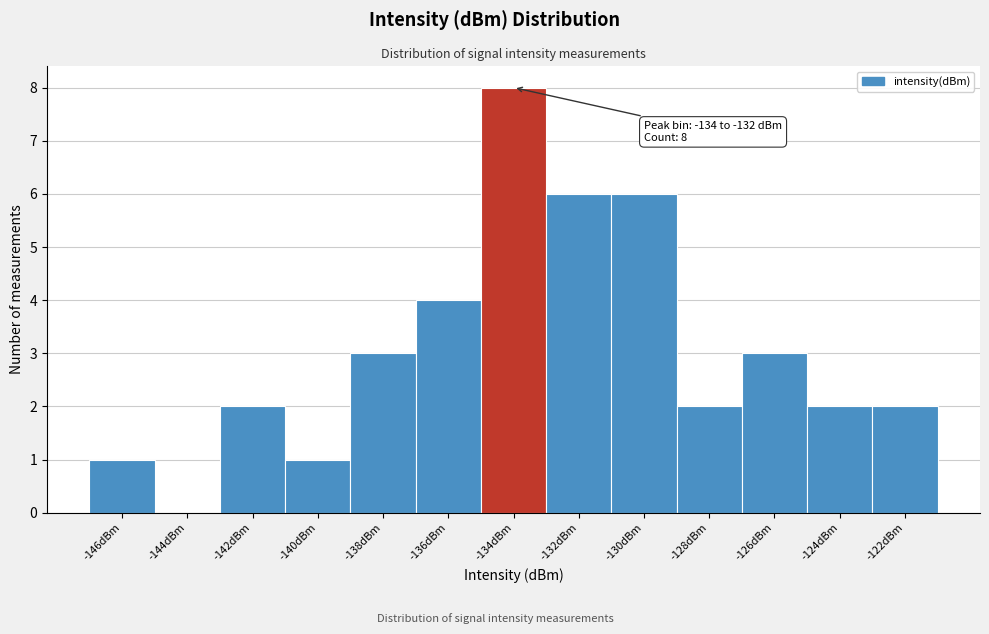

Reading left to right, what are all the values shown in this chart?

-146dBm=1	-144dBm=0	-142dBm=2	-140dBm=1	-138dBm=3	-136dBm=4	-134dBm=8	-132dBm=6	-130dBm=6	-128dBm=2	-126dBm=3	-124dBm=2	-122dBm=2